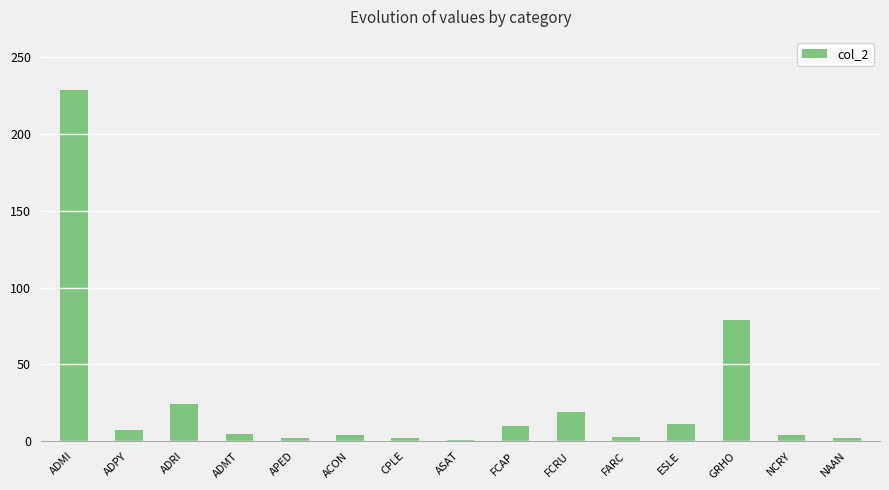

Is it true that the value at ADMT is 5?

True